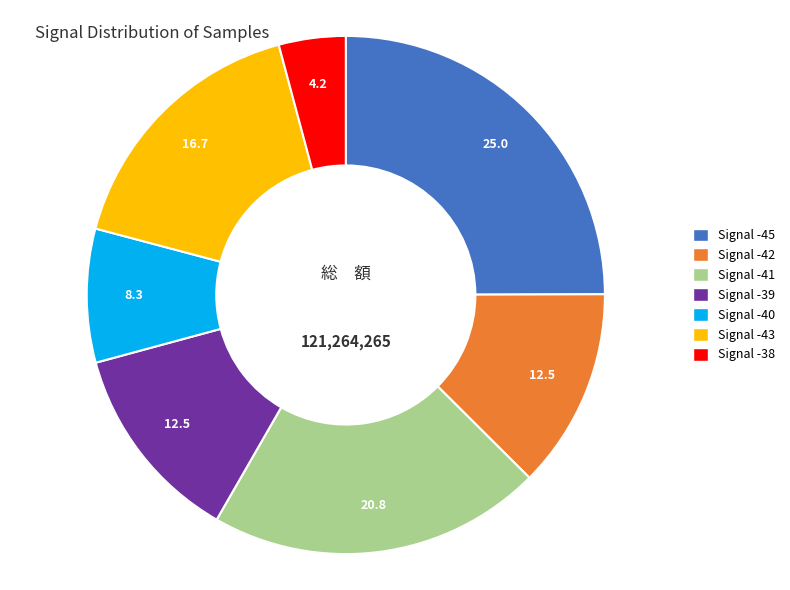

Is there a majority slice in this chart?

No